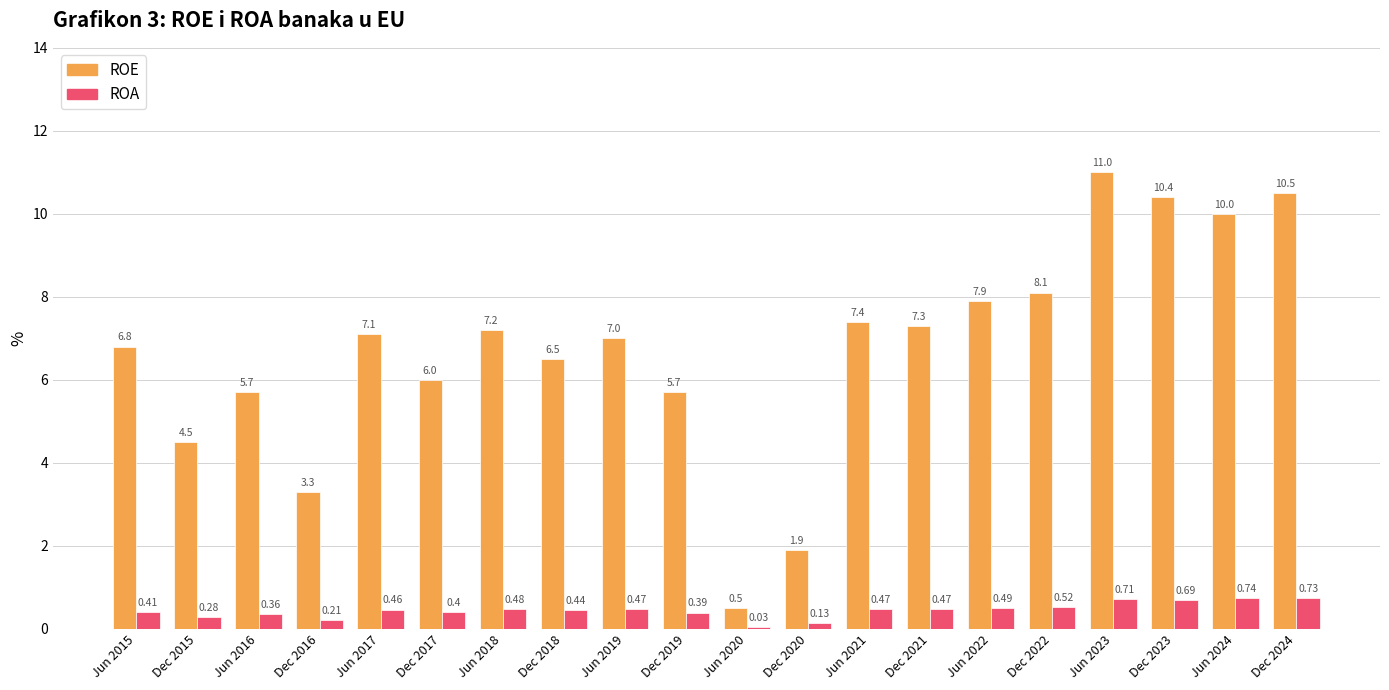

What is the sum of all ROA values?

8.9